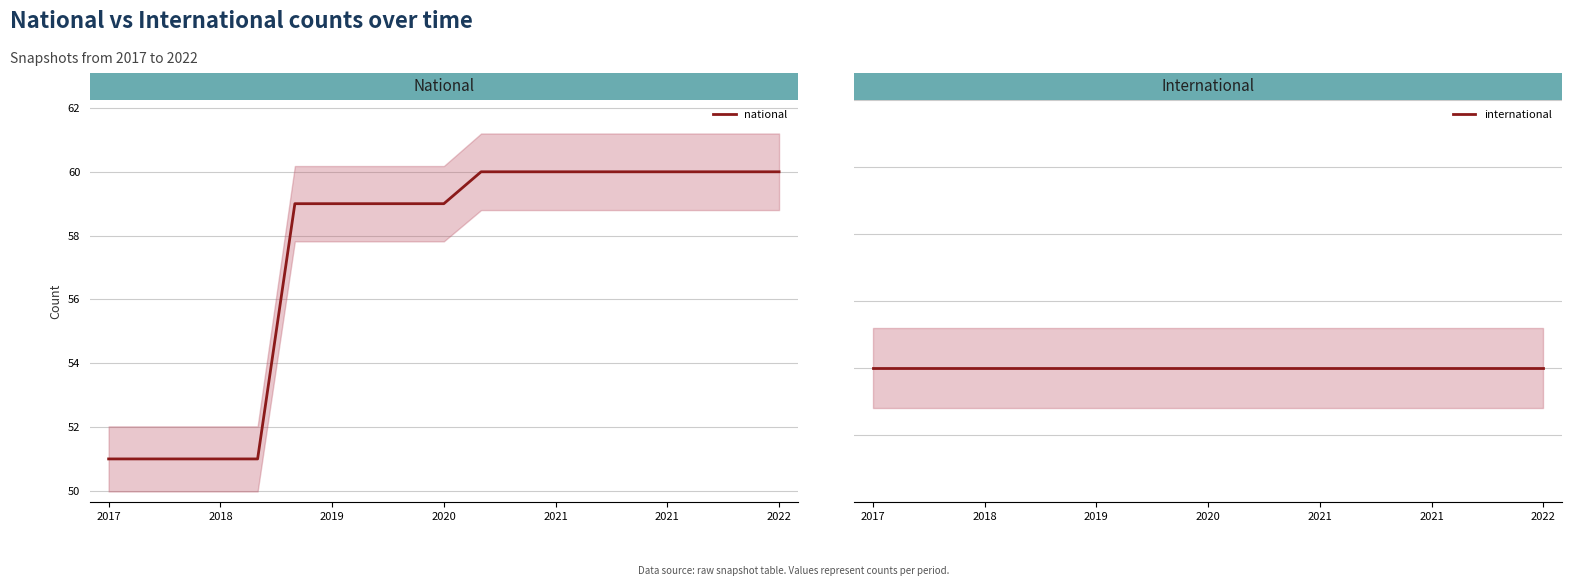

Which series has the largest range (max minus min)?

national